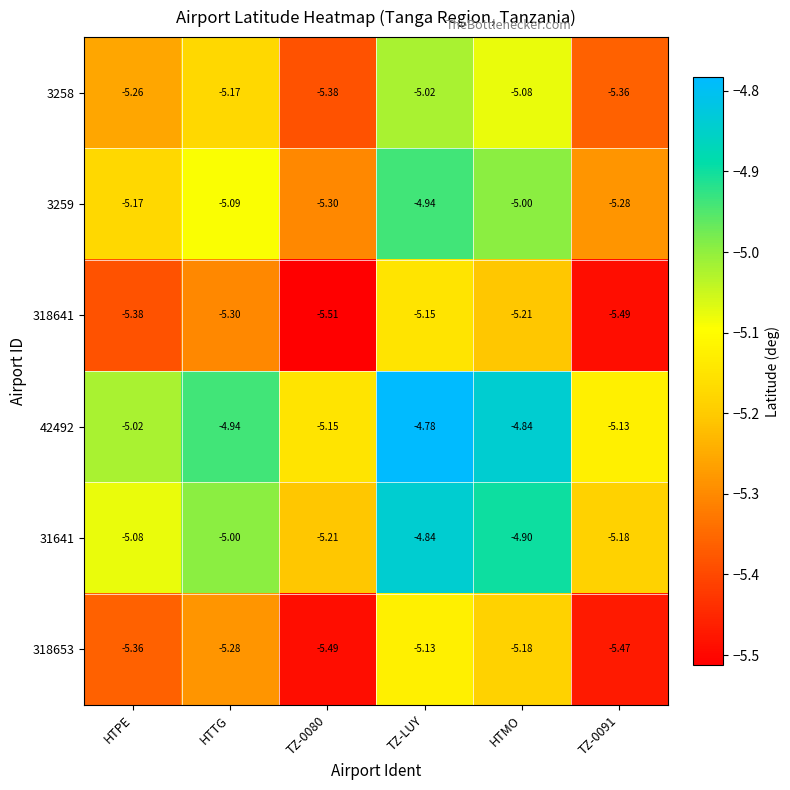

At which label is 42492 closest to -4?

TZ-LUY